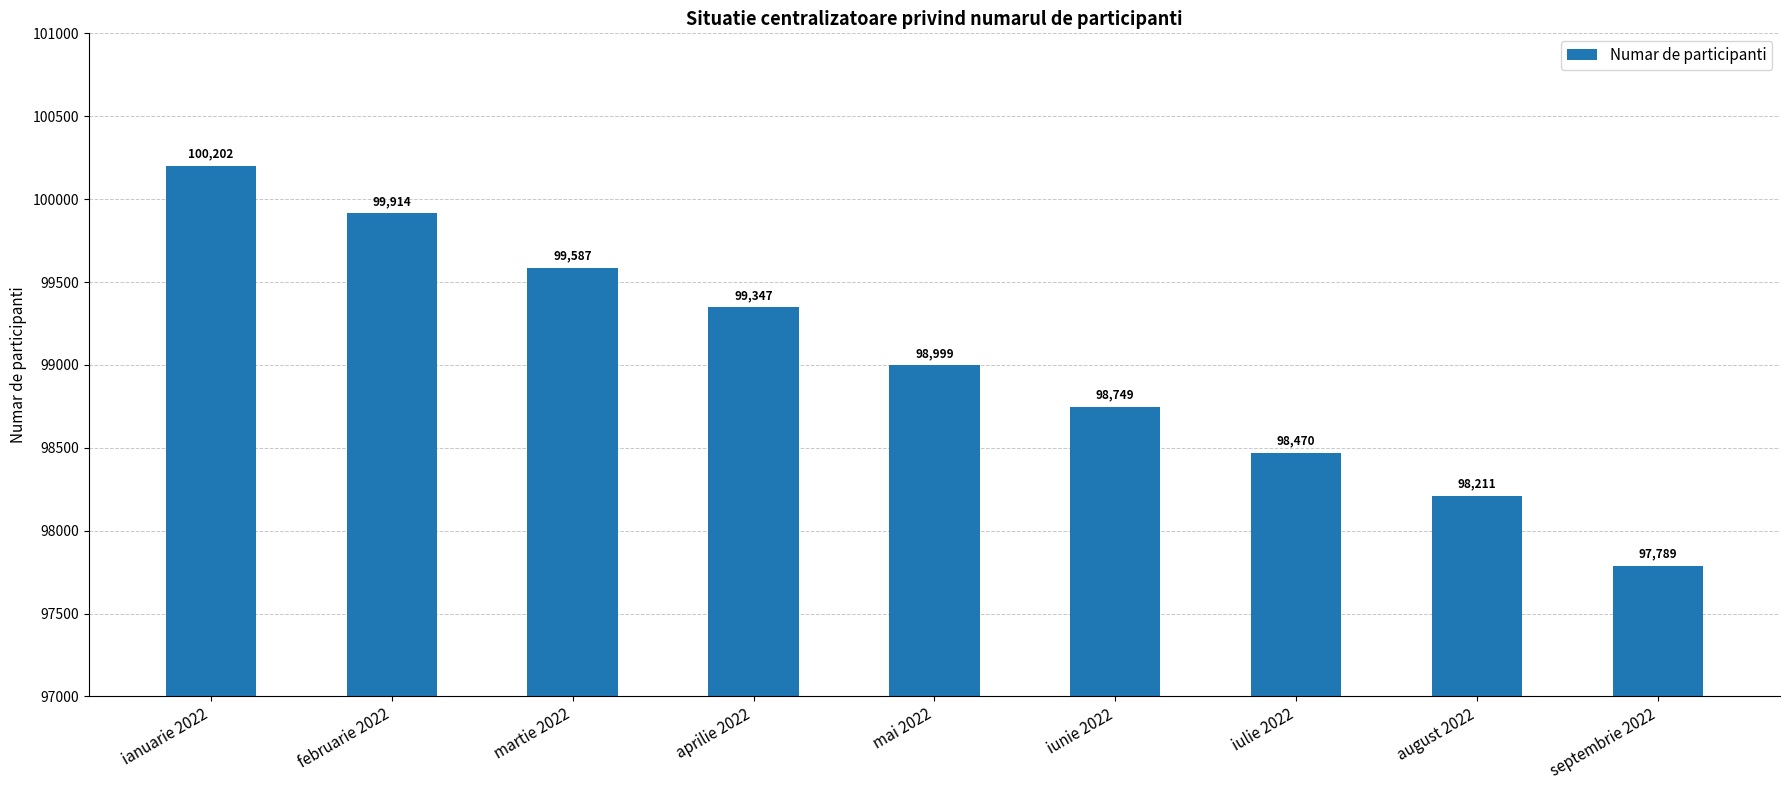

What position from the right is iunie 2022?

4